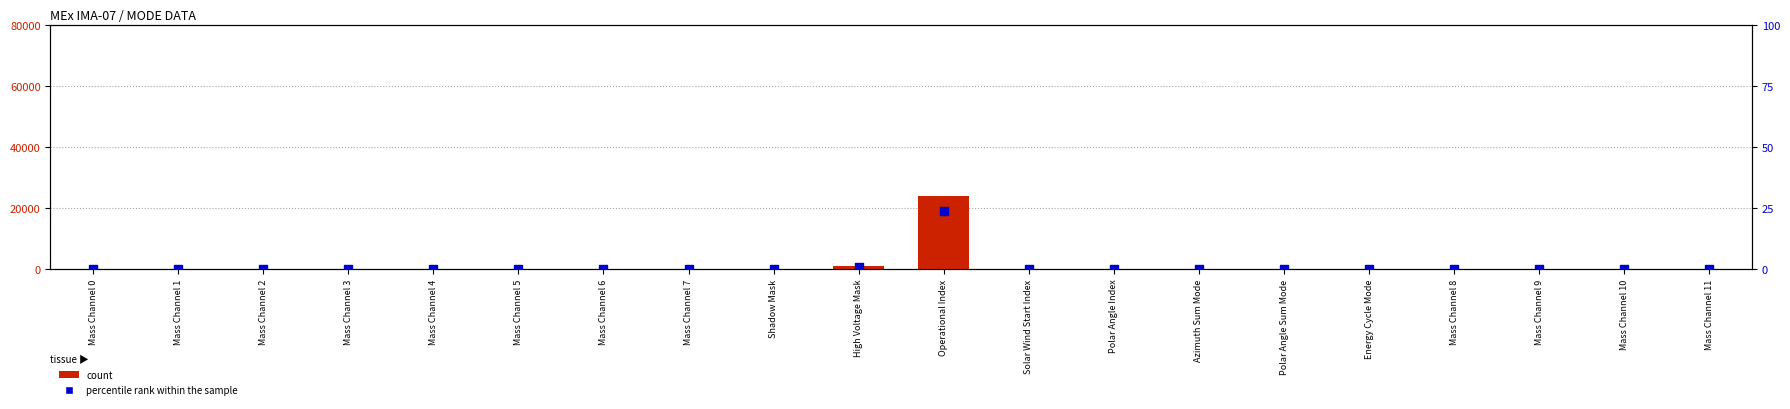

Which series has the widest spread of Y values?

count